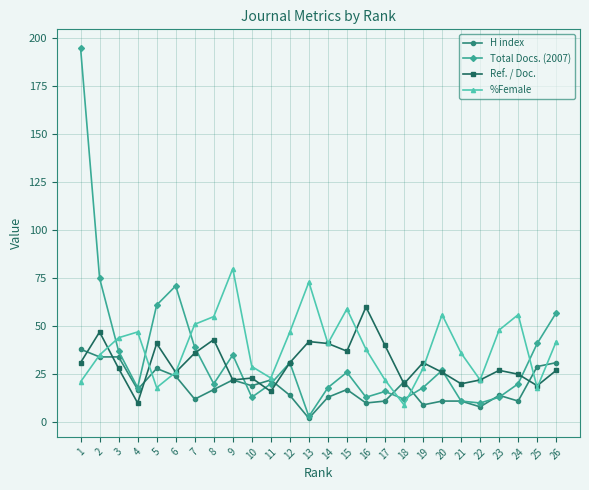

Where is Total Docs. (2007) nearest to the value 99?

2